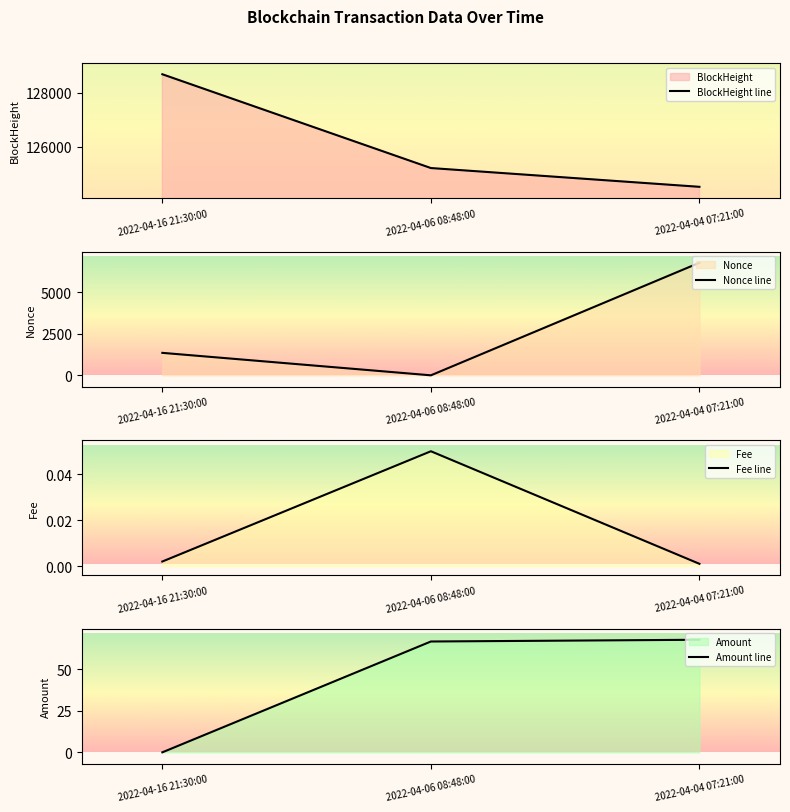

Count the Nonce line values in the range 0 to 6760.

3